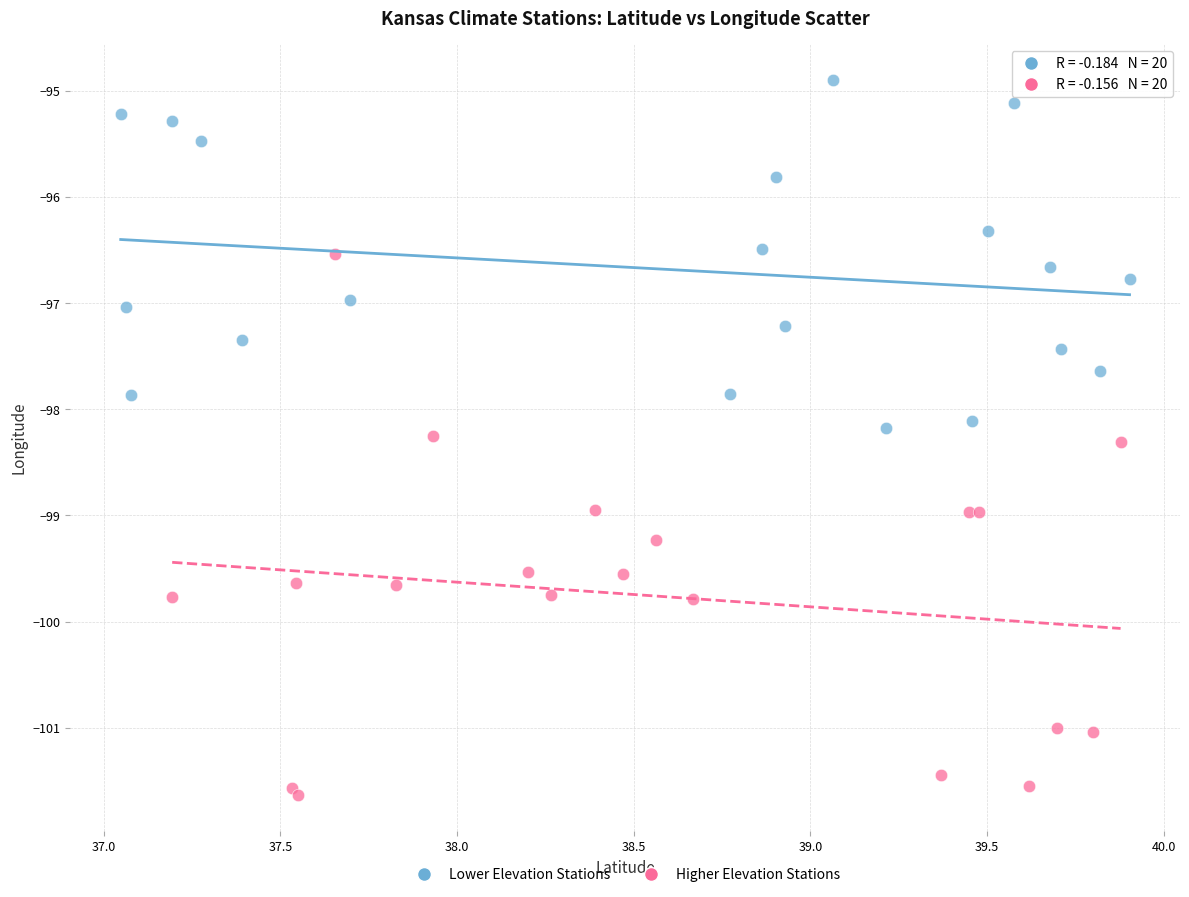

Which series has the widest spread of Y values?

Higher Elevation Stations